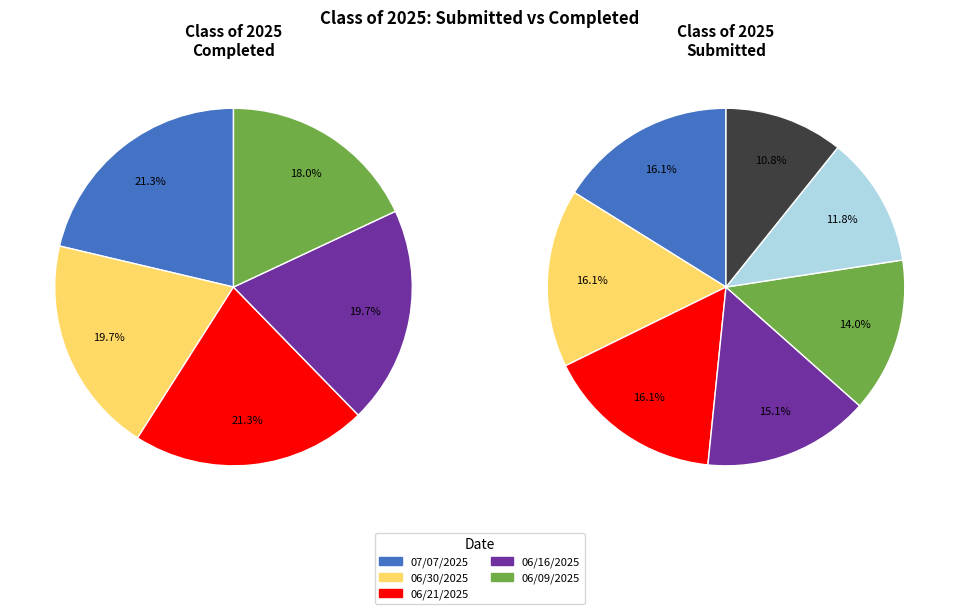

To the nearest percent, what percentage of the pie is 06/21/2025?

21%